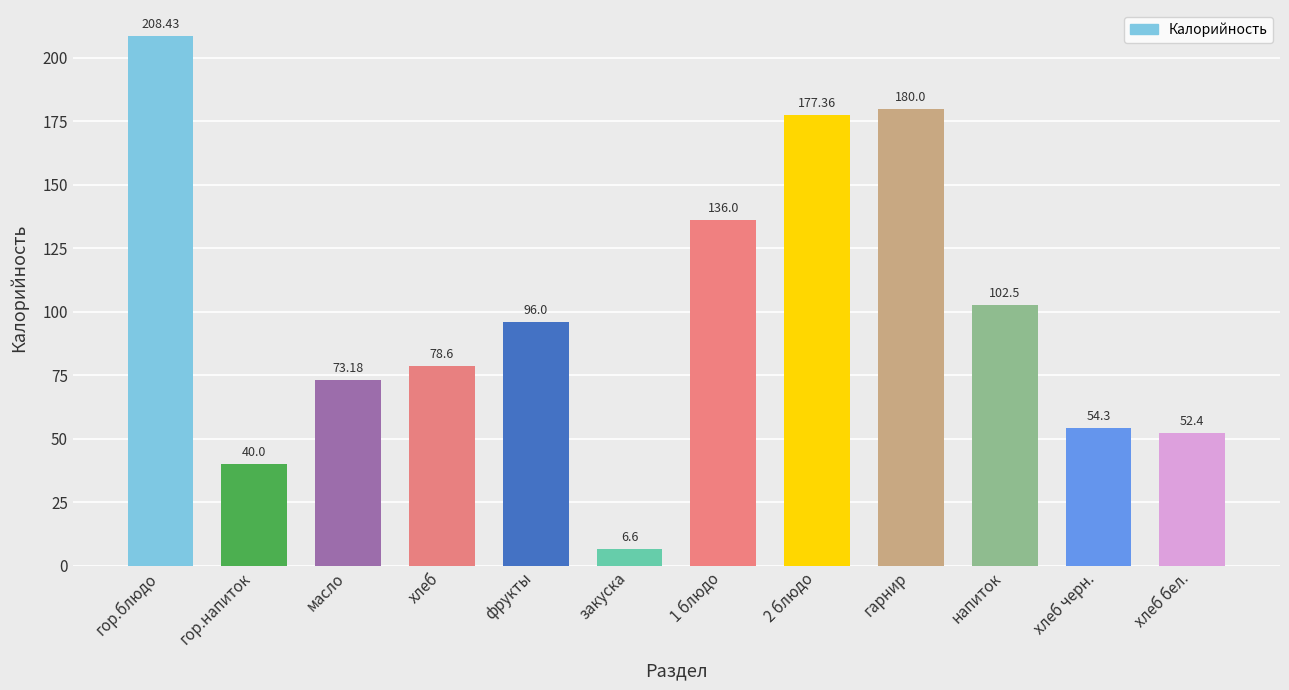

What is the label of the 2nd bar from the right?

хлеб черн.